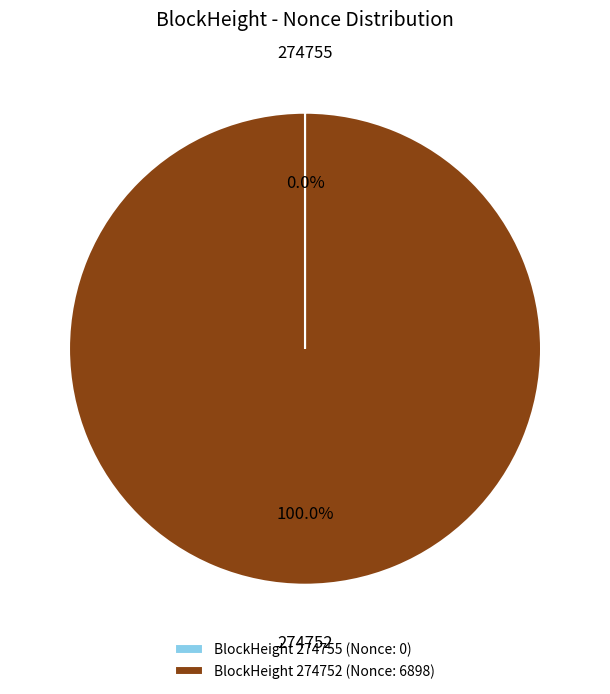

What is the majority slice?

BlockHeight 274752 (Nonce: 6898)